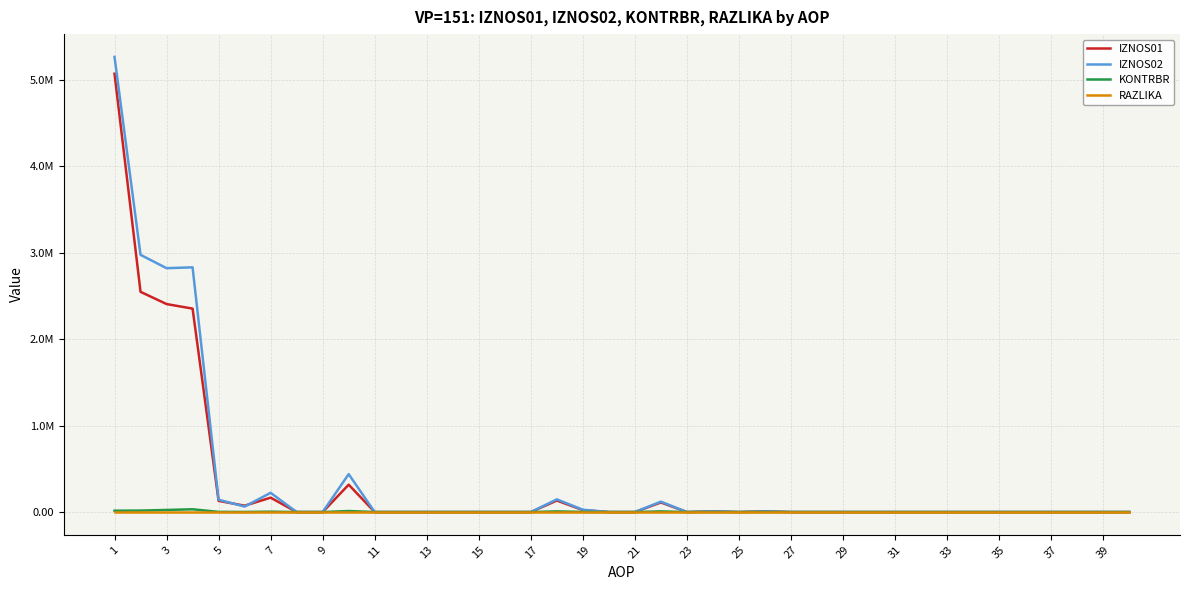

Does the chart have visible grid lines?

Yes